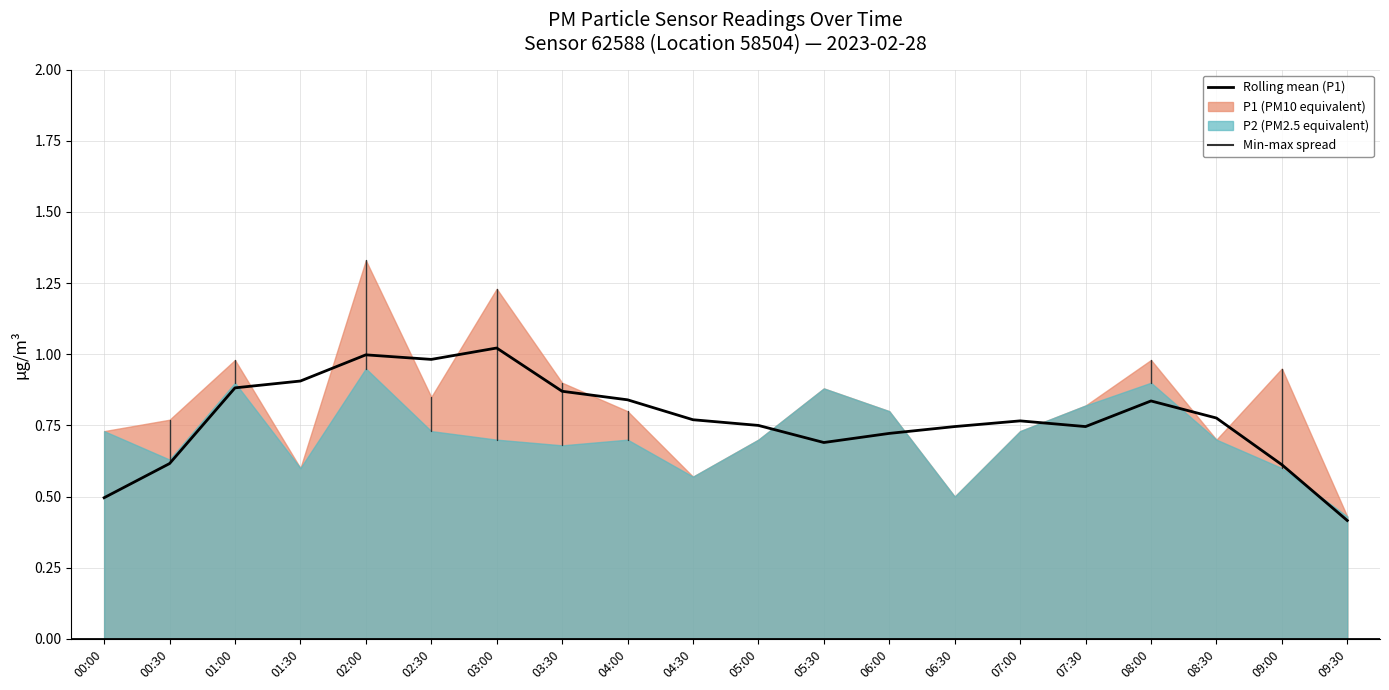

How many data points does each series have?

20